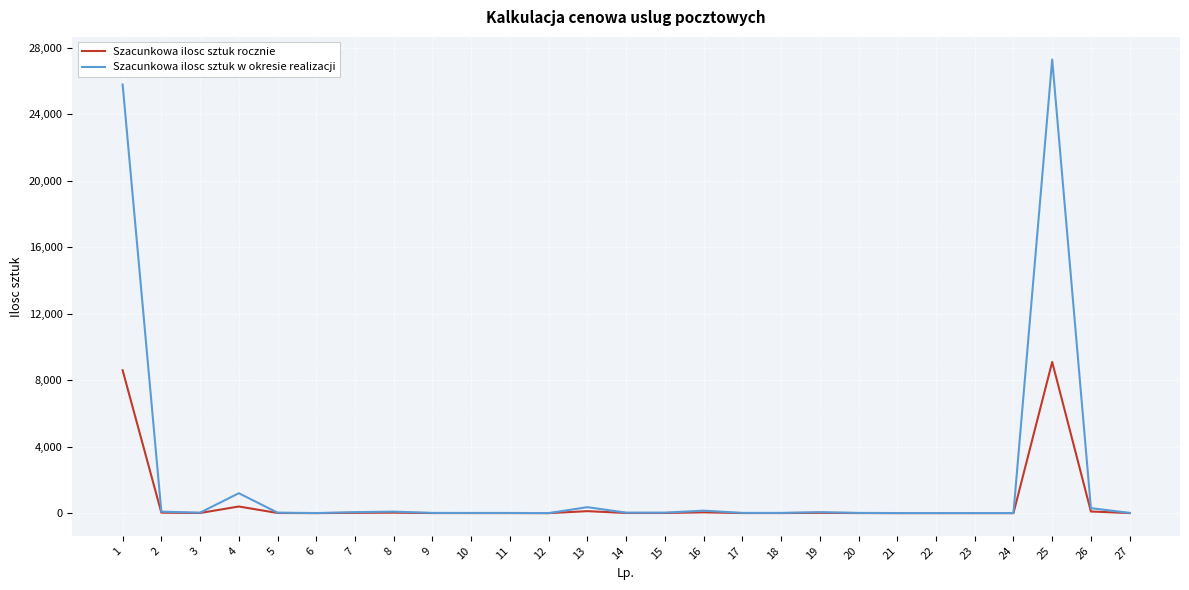

What is the highest value of the Szacunkowa ilosc sztuk w okresie realizacji series?

27300